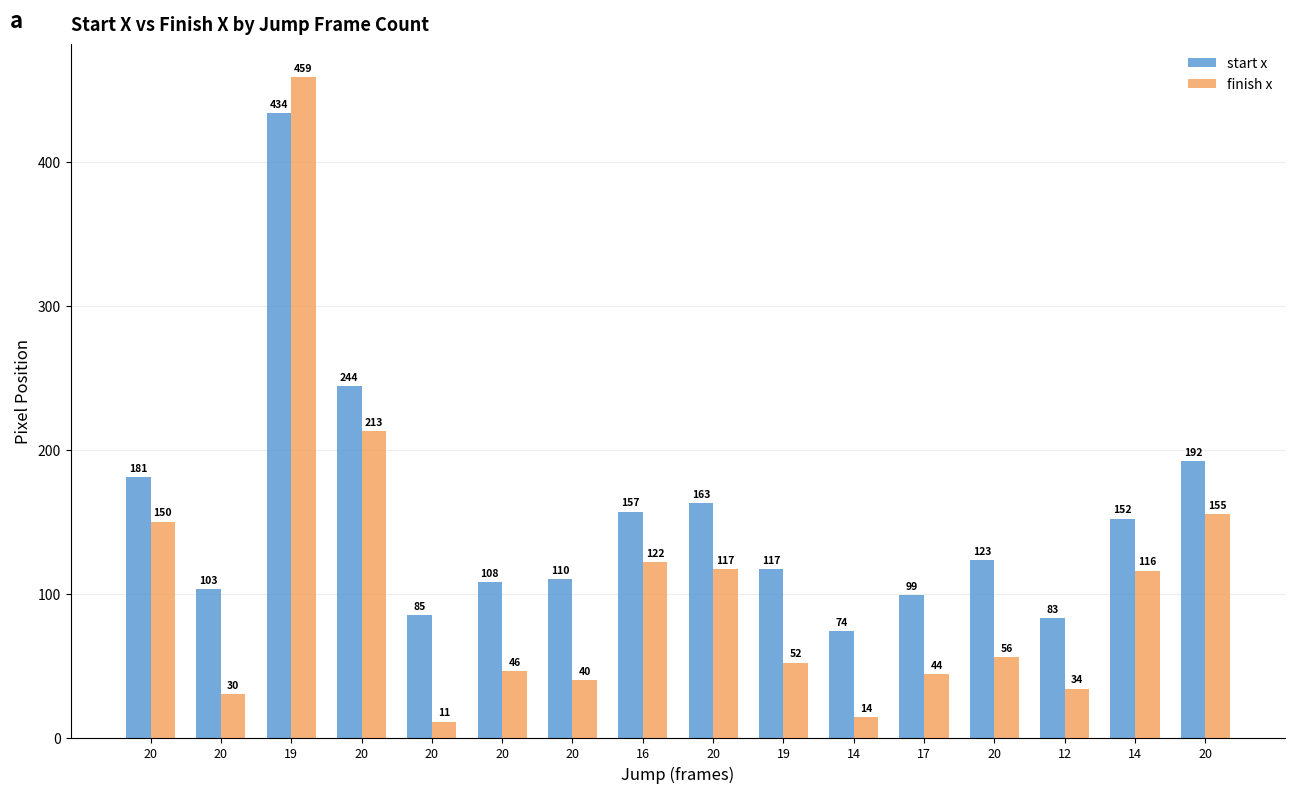

The value of start x at 14 is 74. True or false?

True